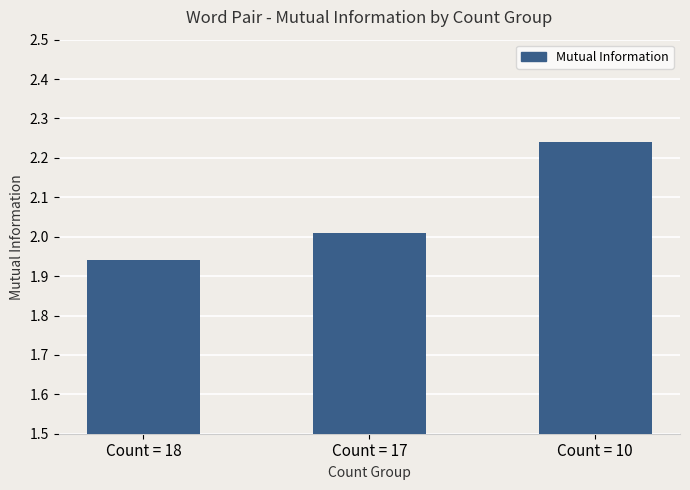

List the labels in order of value, largest first.

Count = 10, Count = 17, Count = 18